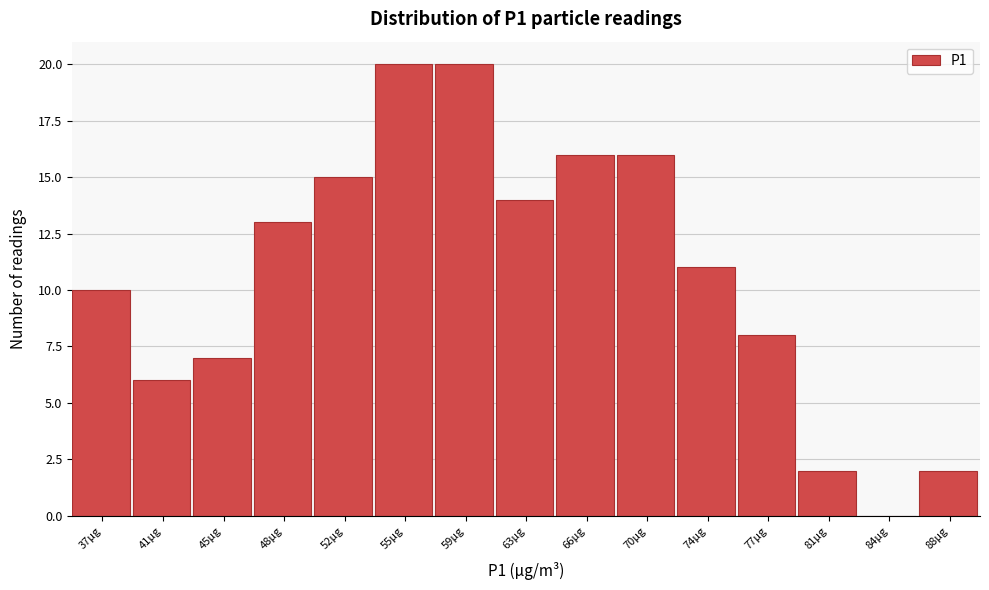

Reading left to right, extract all data points from this chart.

37μg=10	41μg=6	45μg=7	48μg=13	52μg=15	55μg=20	59μg=20	63μg=14	66μg=16	70μg=16	74μg=11	77μg=8	81μg=2	84μg=0	88μg=2